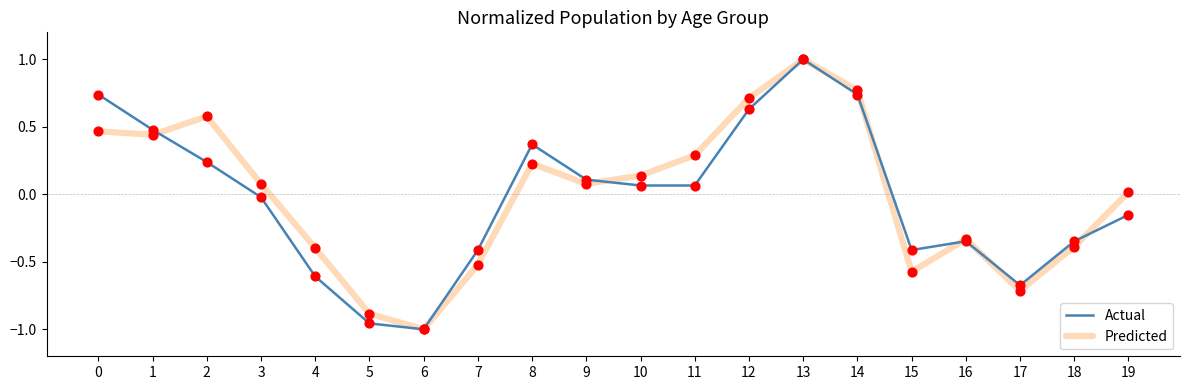

What are all the series names shown in the legend?

Actual, Predicted